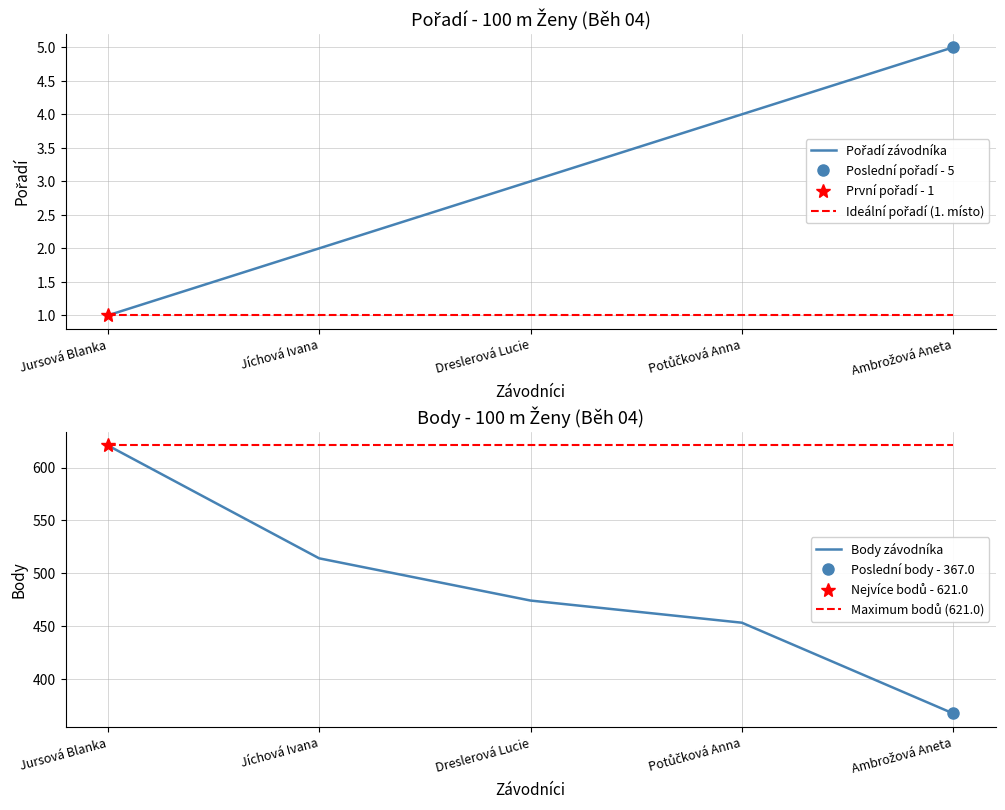

At which label does Maximum bodů (621.0) reach its minimum?

Jursová Blanka